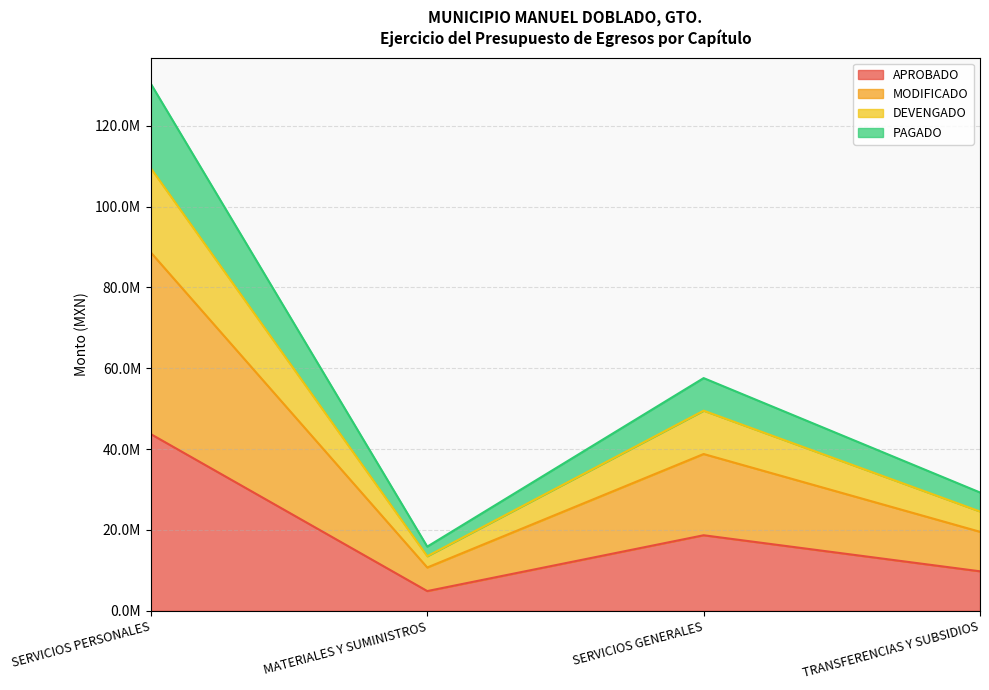

Rank the categories by APROBADO value from highest to lowest.

SERVICIOS PERSONALES, SERVICIOS GENERALES, TRANSFERENCIAS Y SUBSIDIOS, MATERIALES Y SUMINISTROS